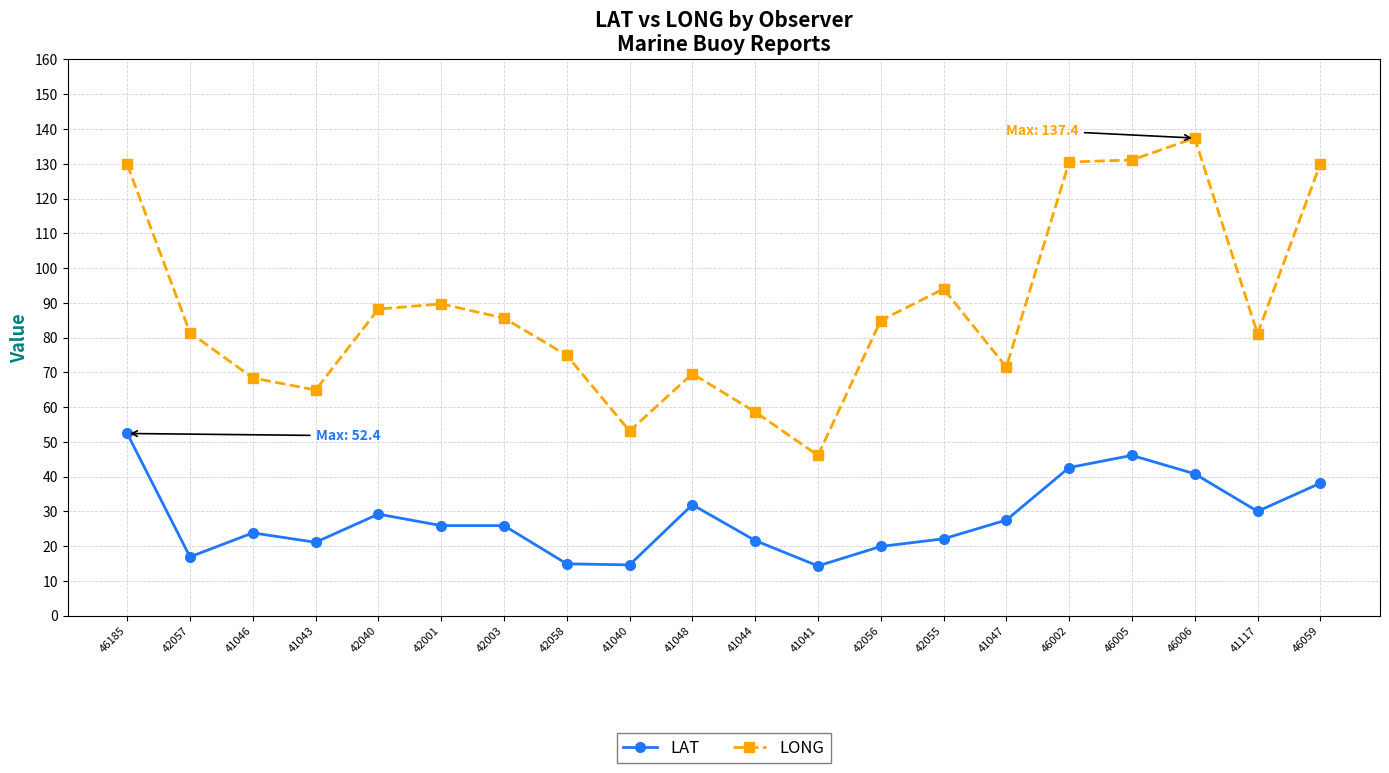

Is it true that LAT equals 36.6 at 41046?

False